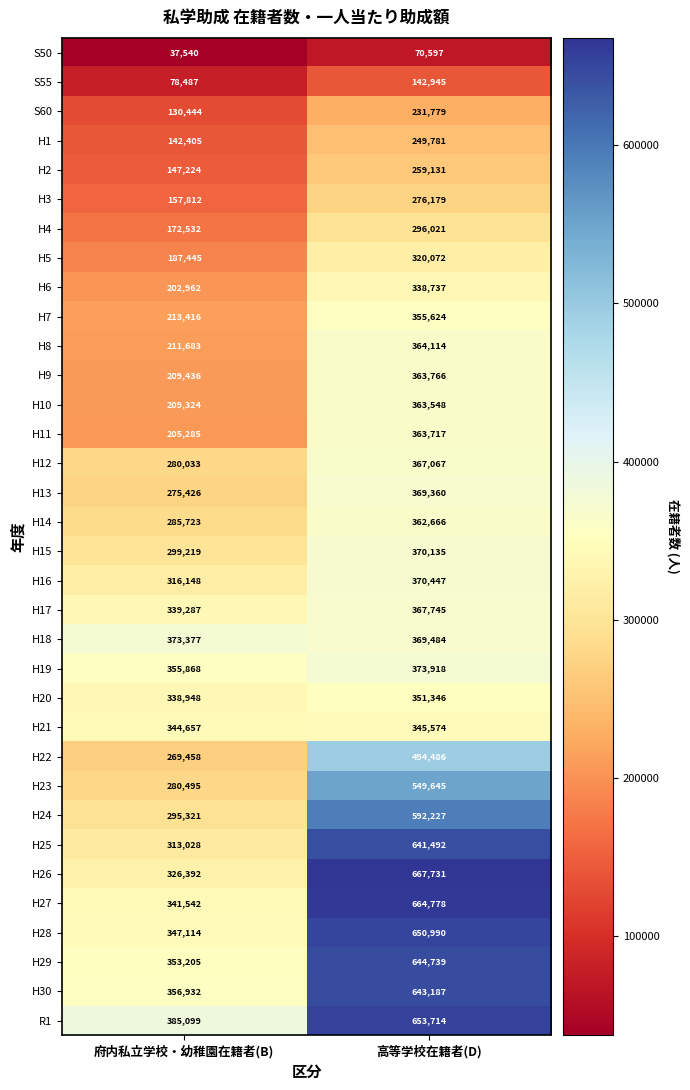

At how many categories does at least one series exceed 174302?

2